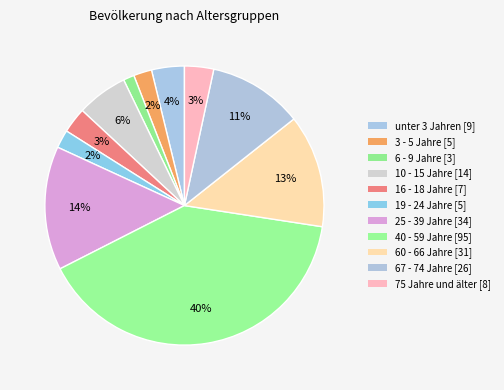

The 40 - 59 Jahre slice represents 40% of the pie. True or false?

True